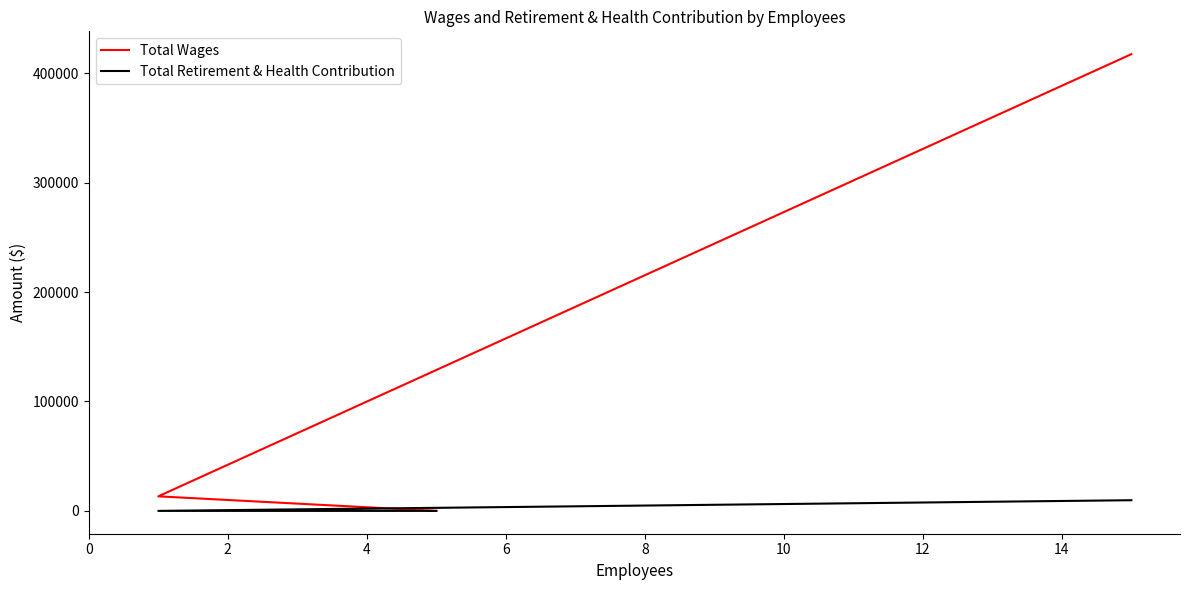

What is the average value of the Total Retirement & Health Contribution series?

3250